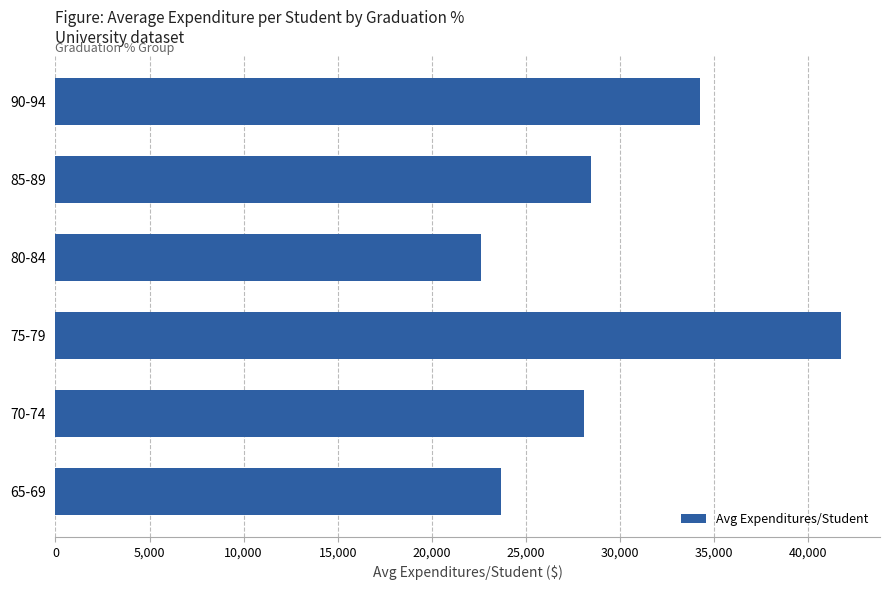

Which has a higher value, 70-74 or 90-94?

90-94